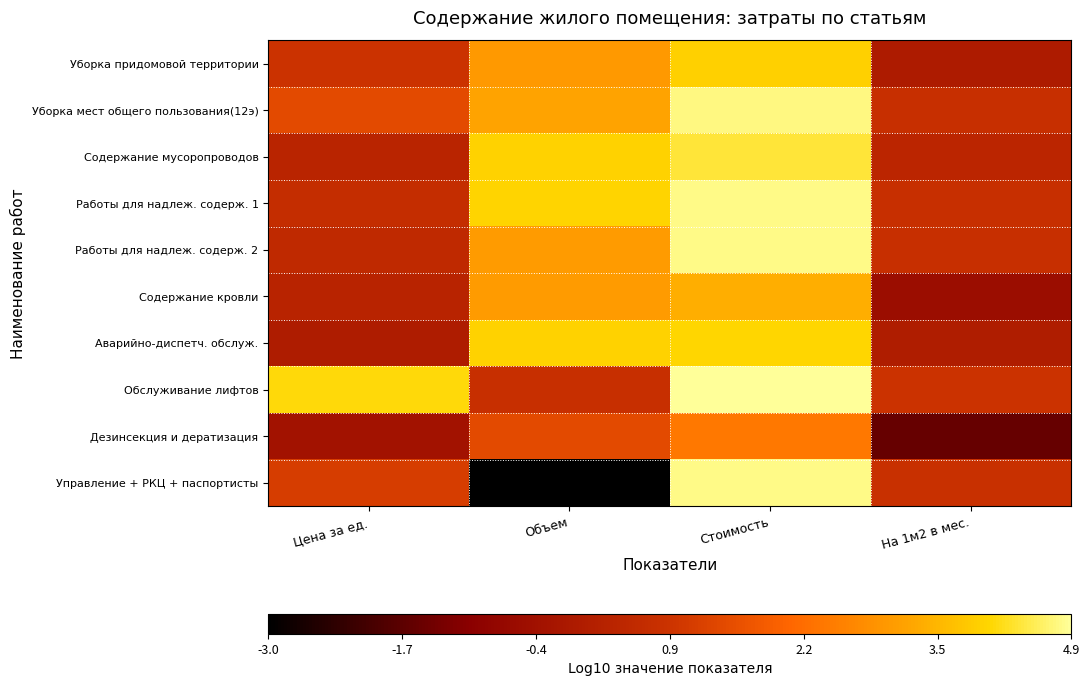

Which has a higher value, Цена за ед. or Объем?

Объем